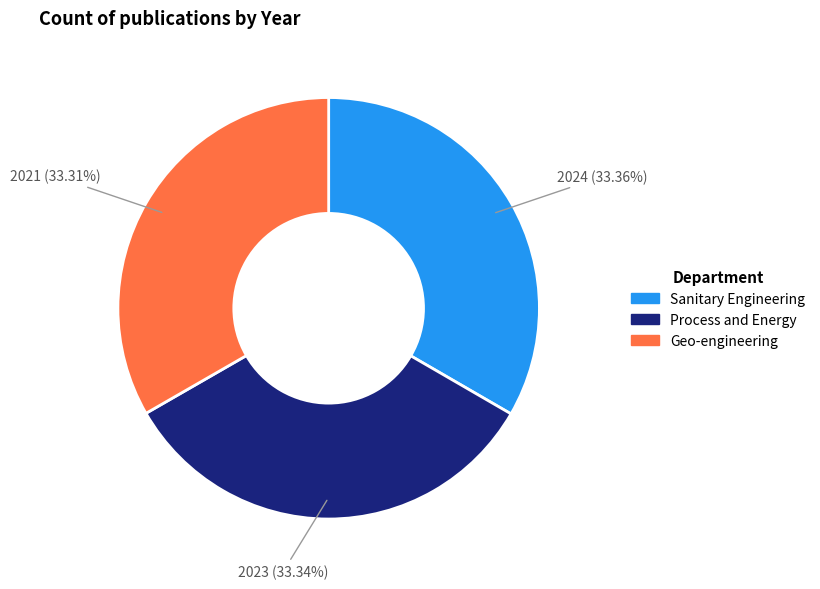

Does any single category account for the majority?

No